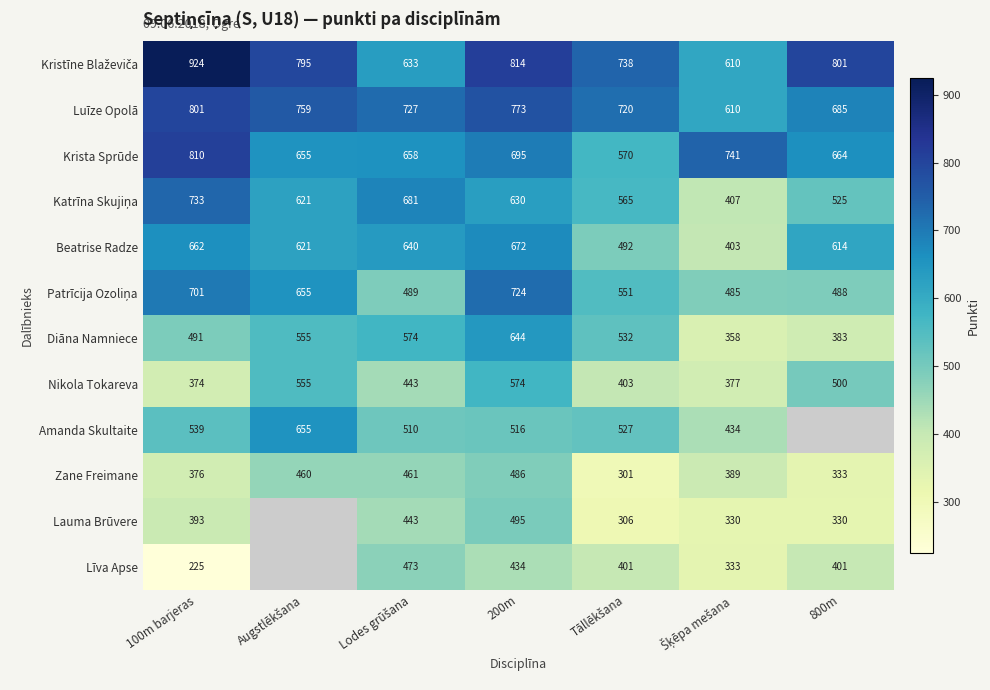

How many data points does each series have?

7